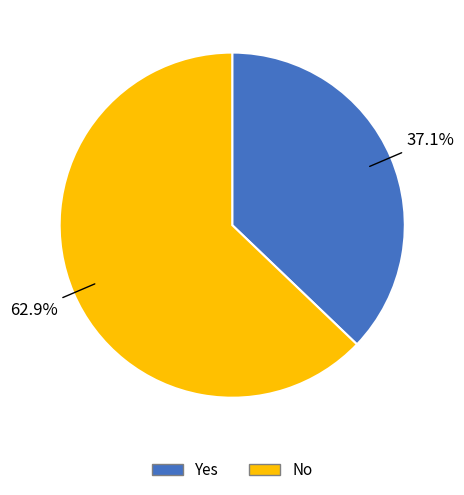

Which category has the smallest portion of the pie?

Yes